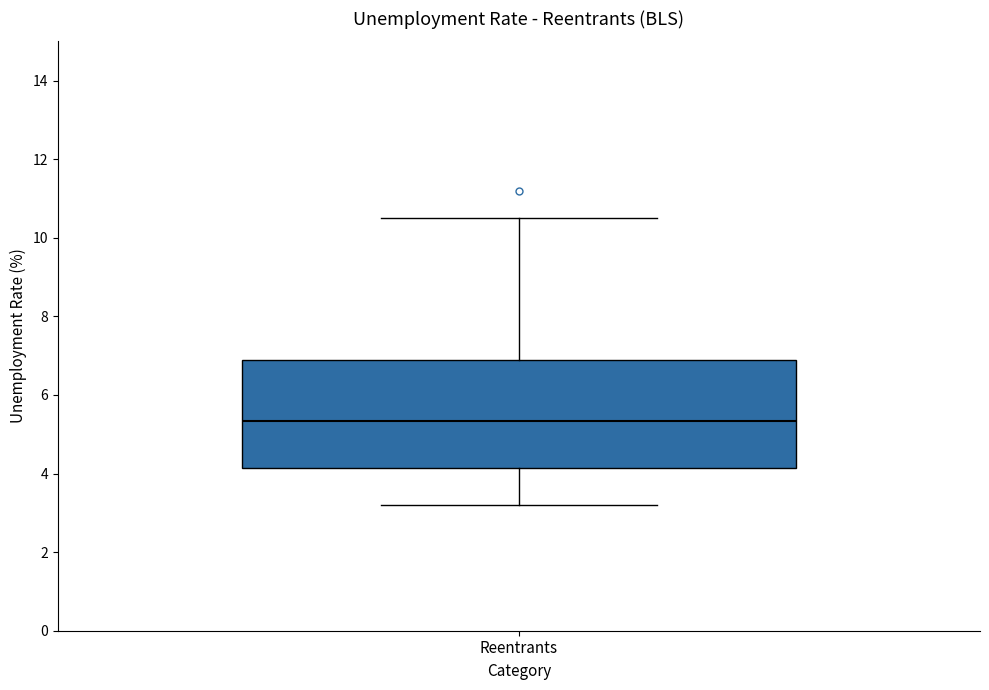

Read this box plot against the y-axis: the position of the median line, the range covered by the box, and the ends of both whiskers. The values are not printed on the chart, so give them approximately, as read against the axis.

median 5.4, box 4.2 to 7.0, whiskers 3.2 to 10.6